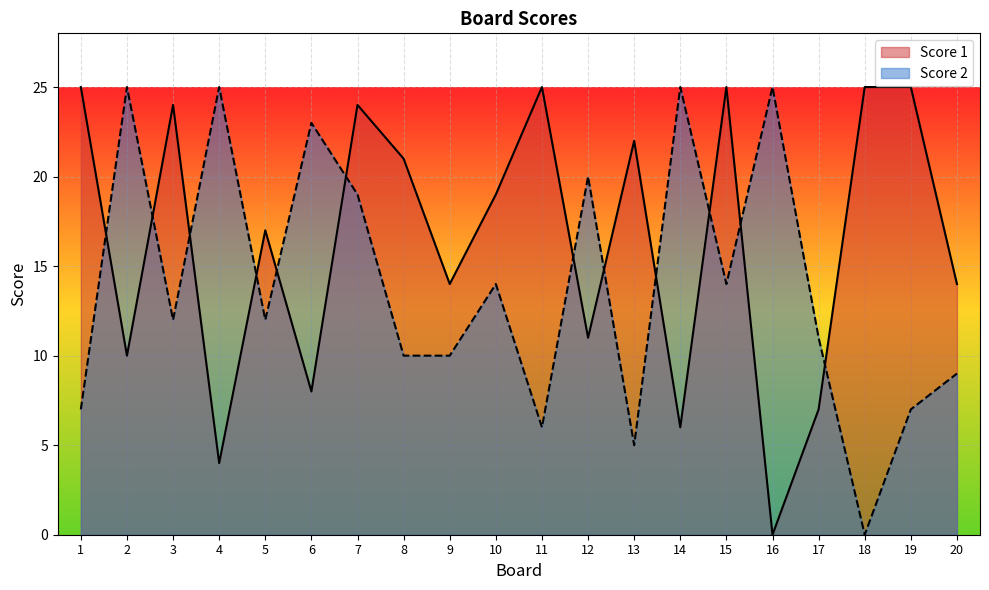

At which category does Score 1 reach its first local valley?

2